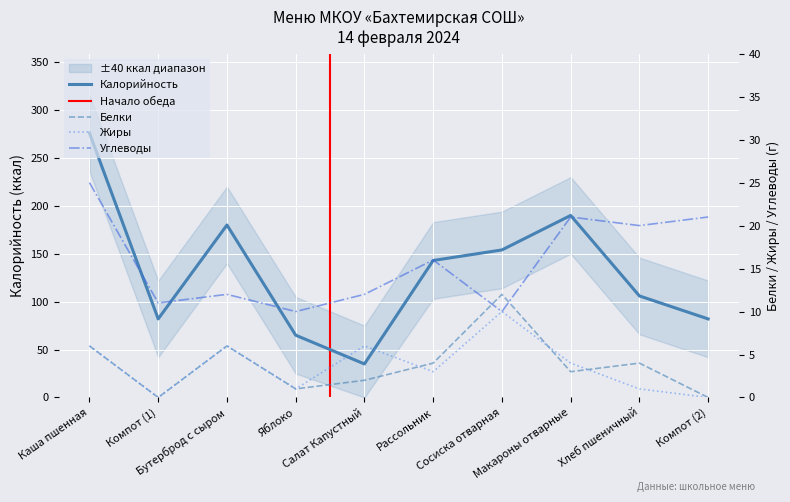

What is the greatest value displayed?

276